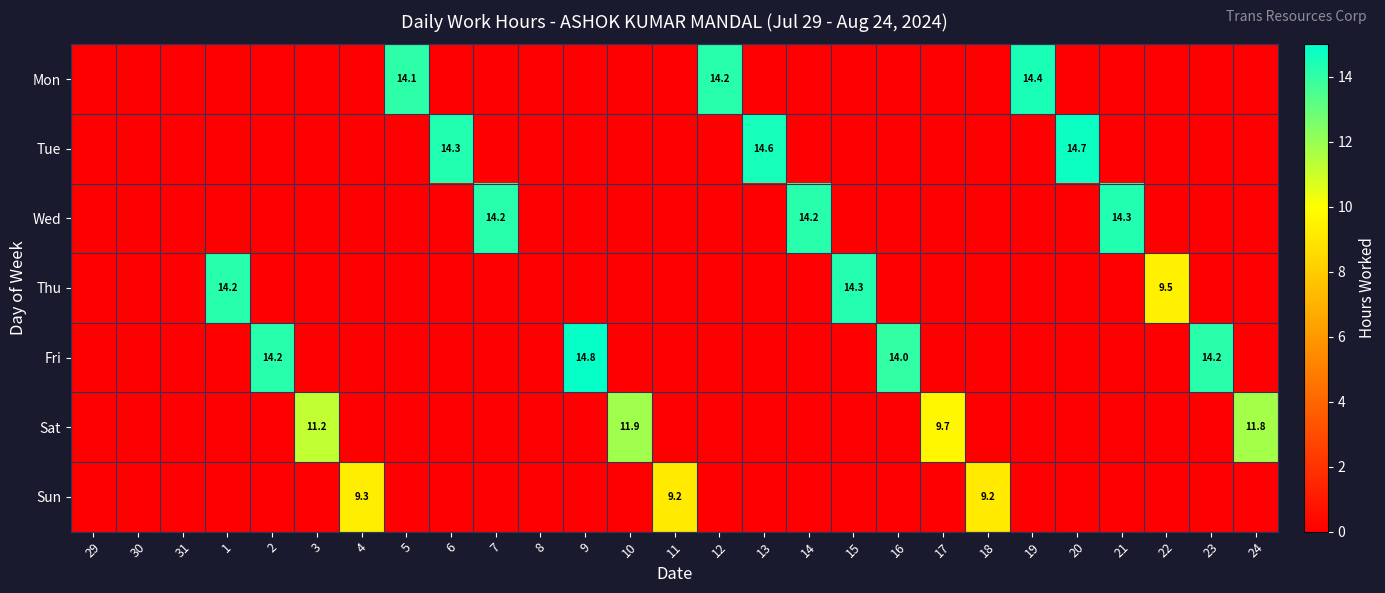

How many series are shown in this chart?

7